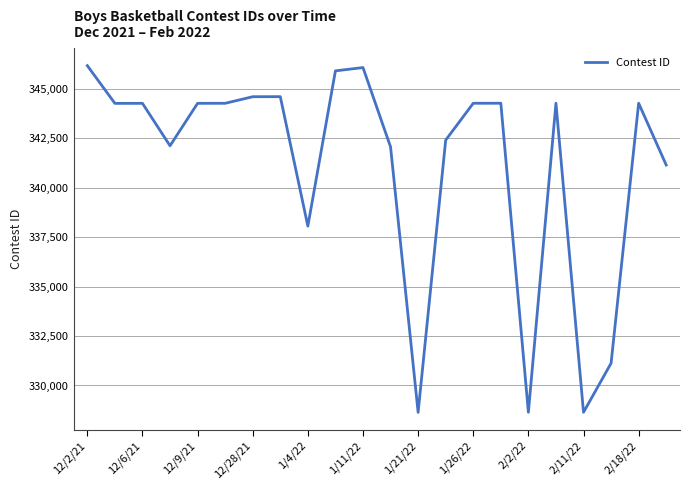

What is the sum of all values?

7504365